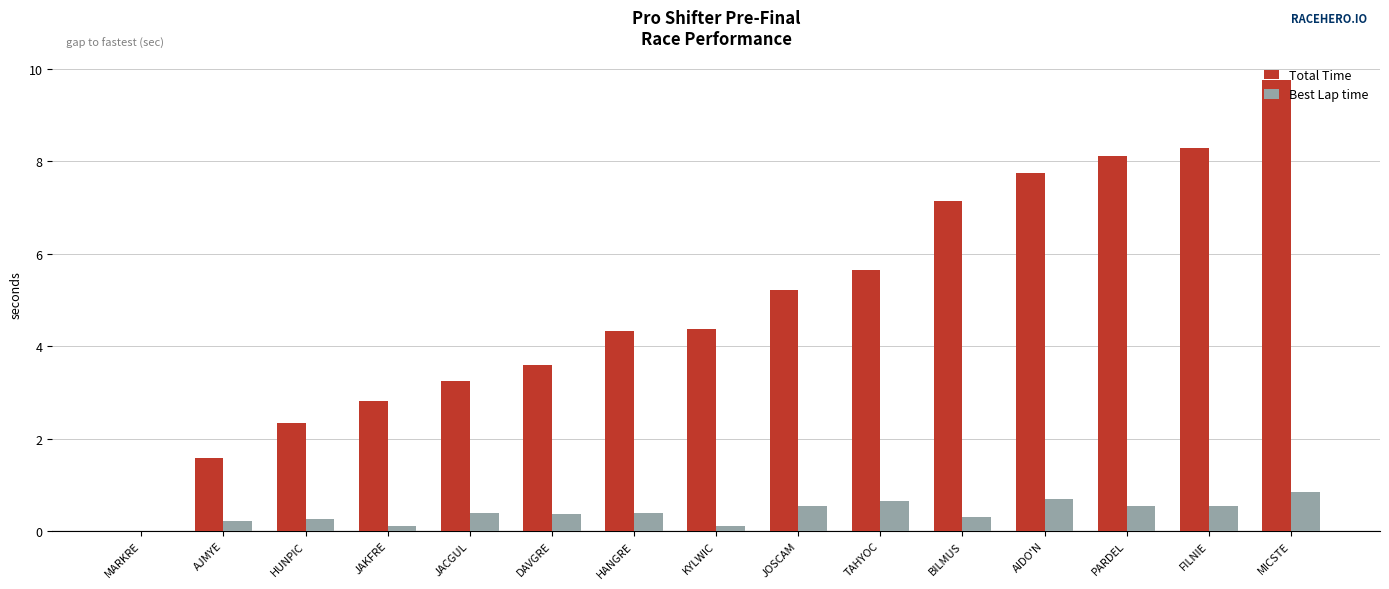

Which series changed the most between JACGUL and KYLWIC?

Total Time